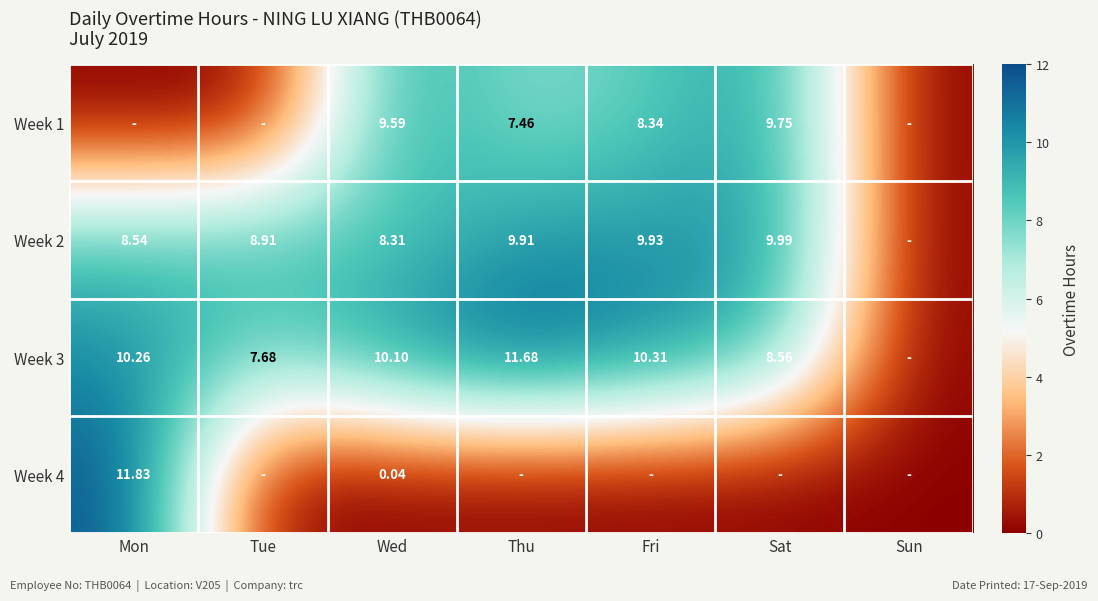

Is the value of Week 2 at Sat greater than the value of Week 3 at Thu?

No